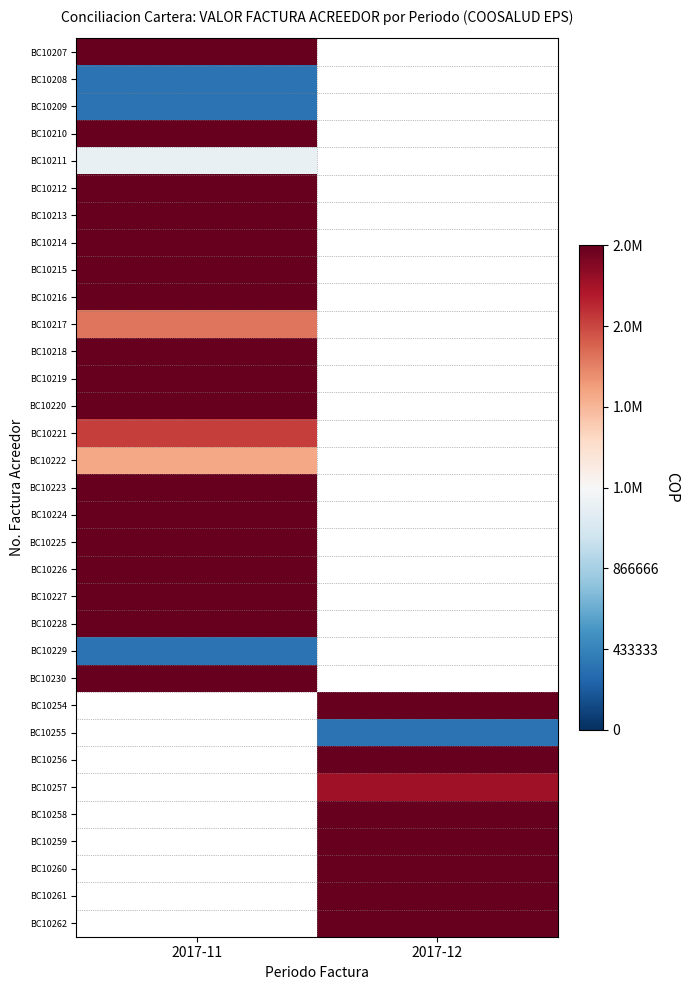

The BC10209 series shows 533513.8 at 2017-11. True or false?

False